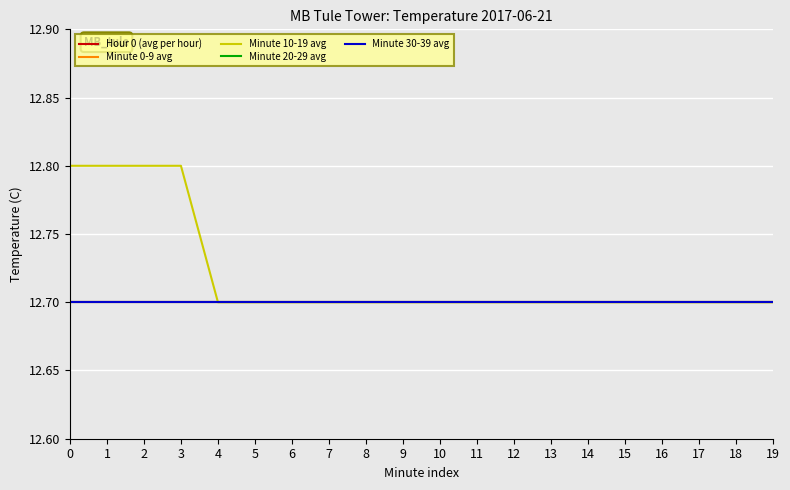

Is this an area chart (filled region under the line)?

No